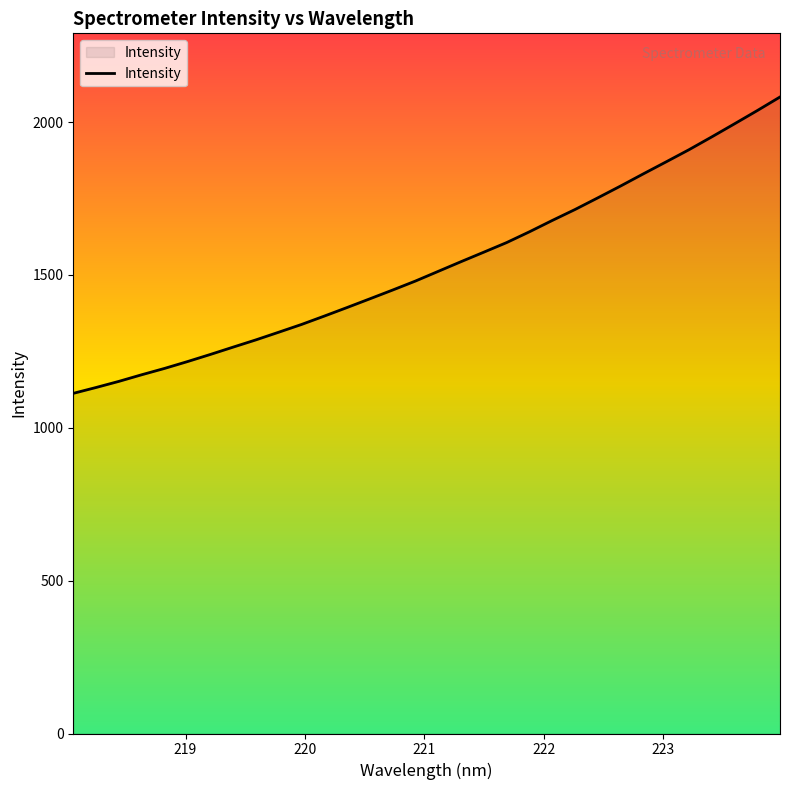

Reading left to right, list all the values displayed in this chart.

1112.5	1131.7	1151.8	1173.4	1194.1	1216.4	1239.6	1263.6	1287.4	1312.4	1337.8	1365.2	1393.2	1421.8	1450.5	1479.9	1511.6	1543.3	1574.4	1605.7	1641.0	1678.0	1713.8	1752.0	1790.7	1830.5	1869.7	1909.3	1951.2	1994.0	2037.3	2081.9